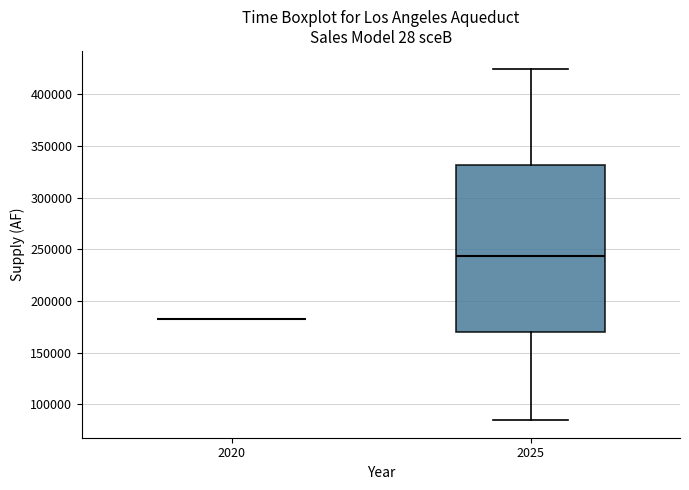

Comparing the boxes themselves (not the whiskers), which one is the tallest?

2025